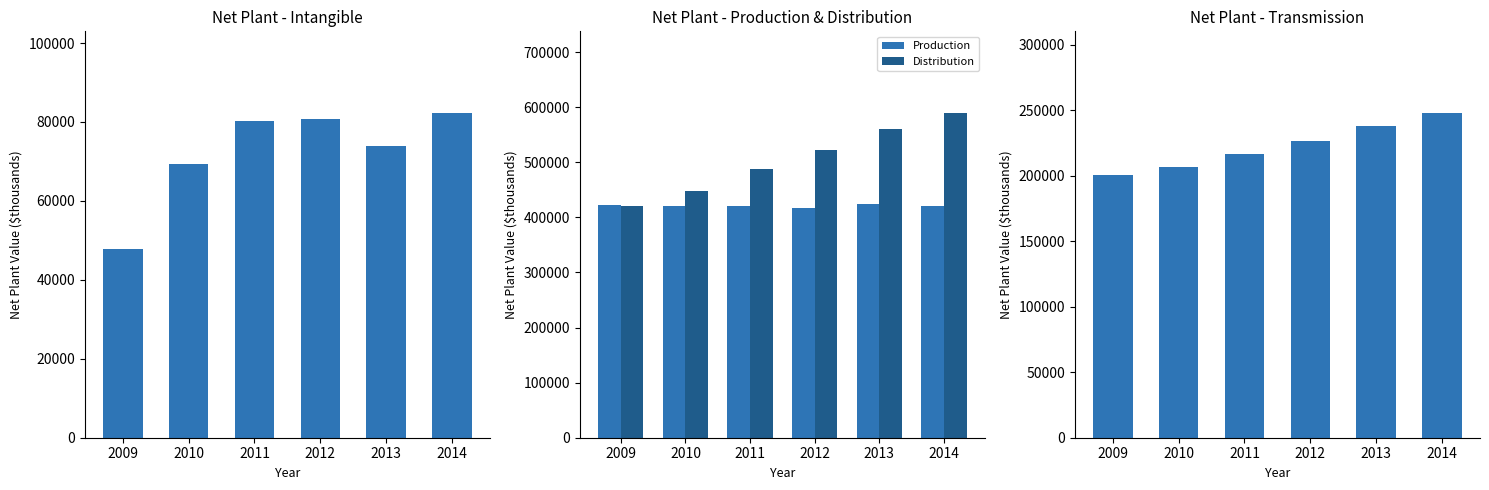

What is the difference between the Intangible values at 2011 and 2014?

2041